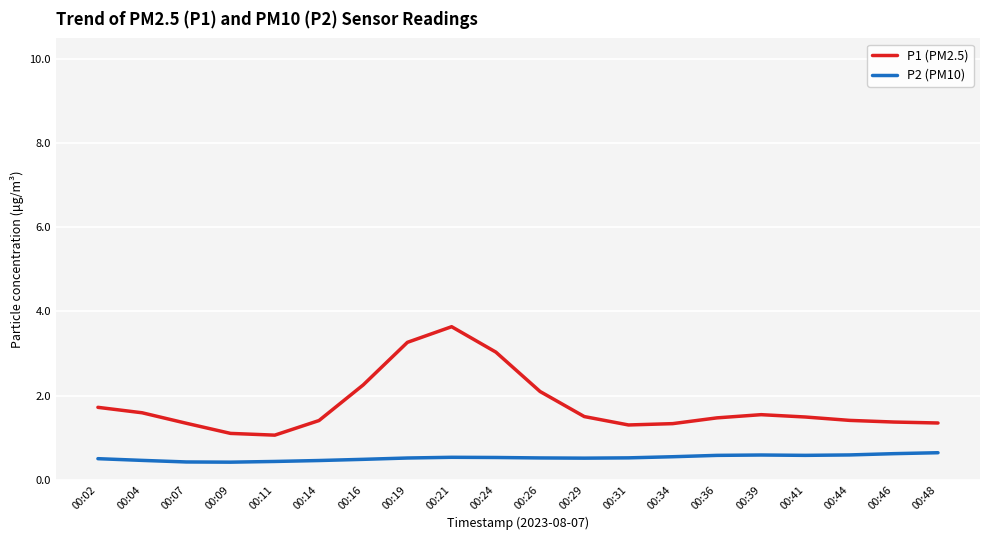

True or false: P1 (PM2.5) has a value of 0.7 at 00:16.

False